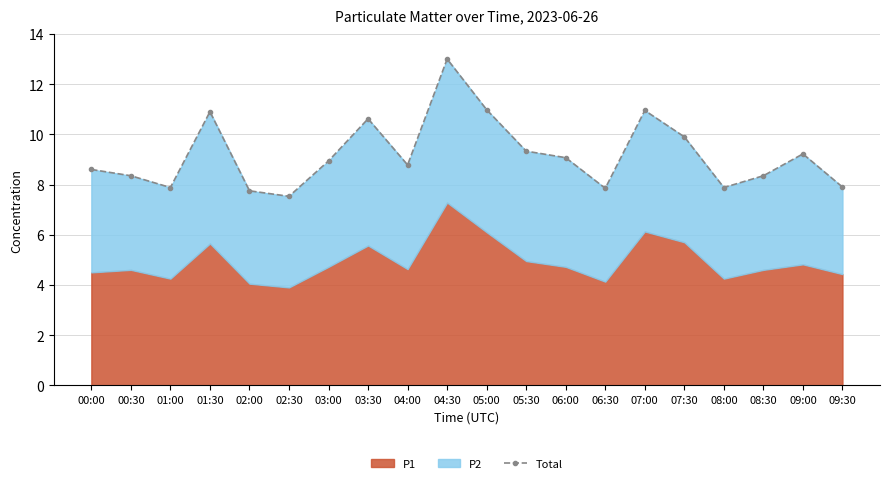

What is the change in value from 00:00 to 03:00?

+0.3